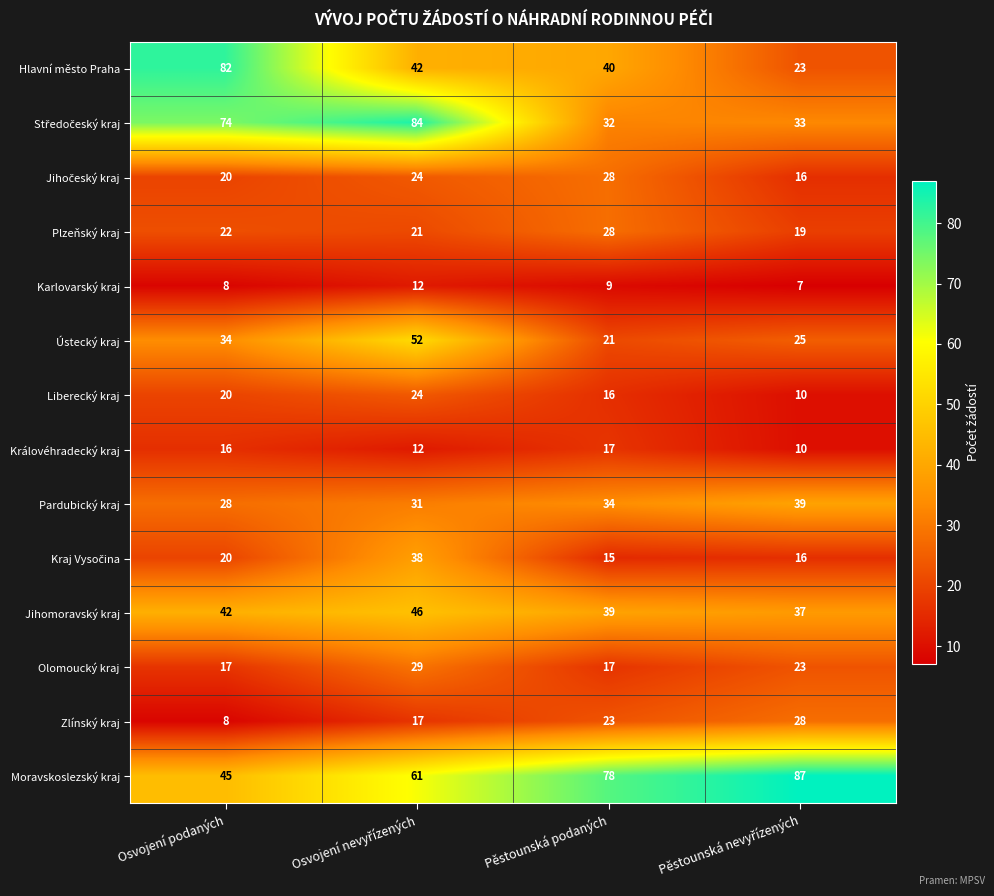

Which series has the widest spread of values?

Hlavní město Praha